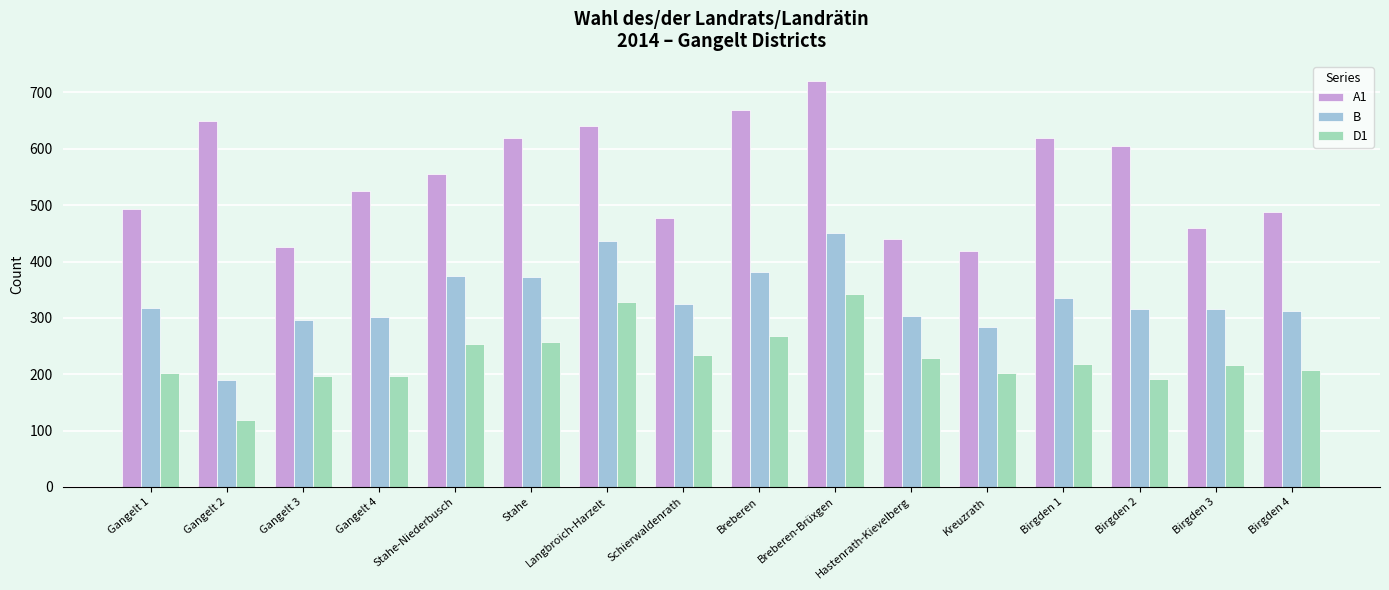

At which label is A1 closest to 569?

Stahe-Niederbusch